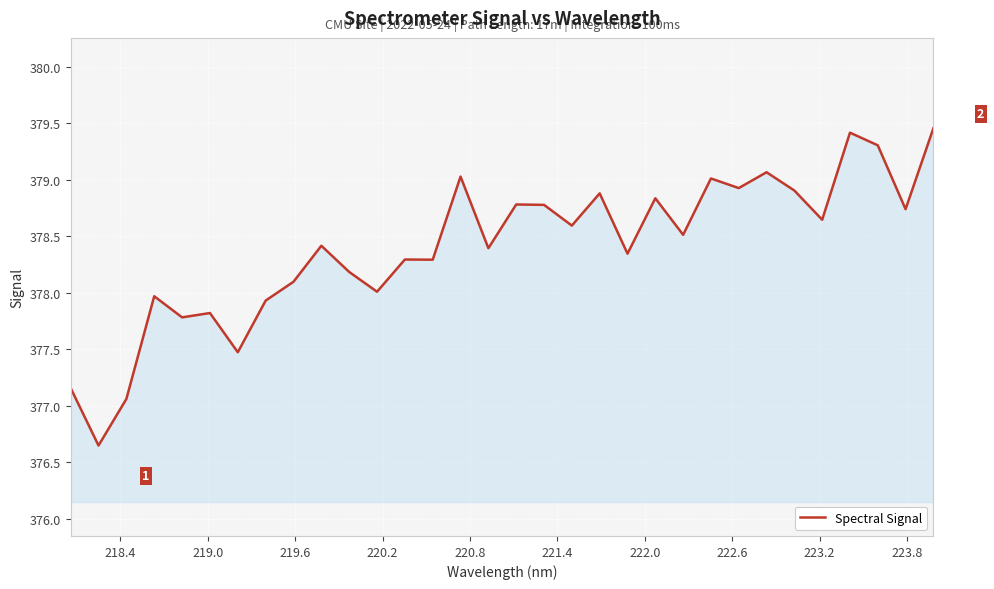

What is the sum of all values?

12108.8